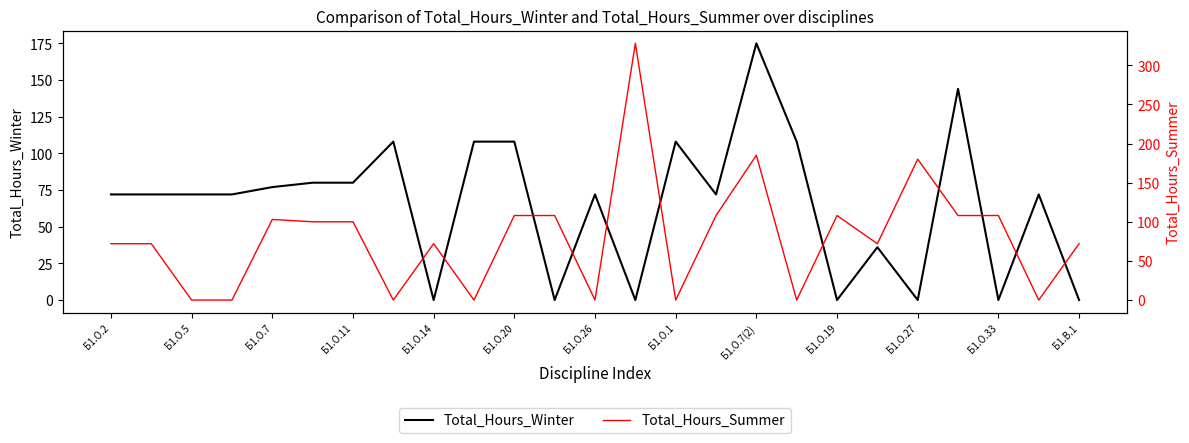

Which series has the largest total across all categories?

Total_Hours_Summer